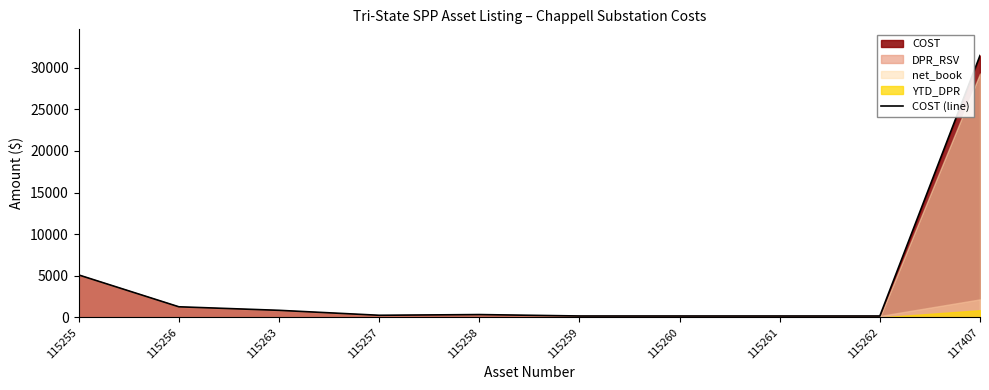

How many values are below 339?

5